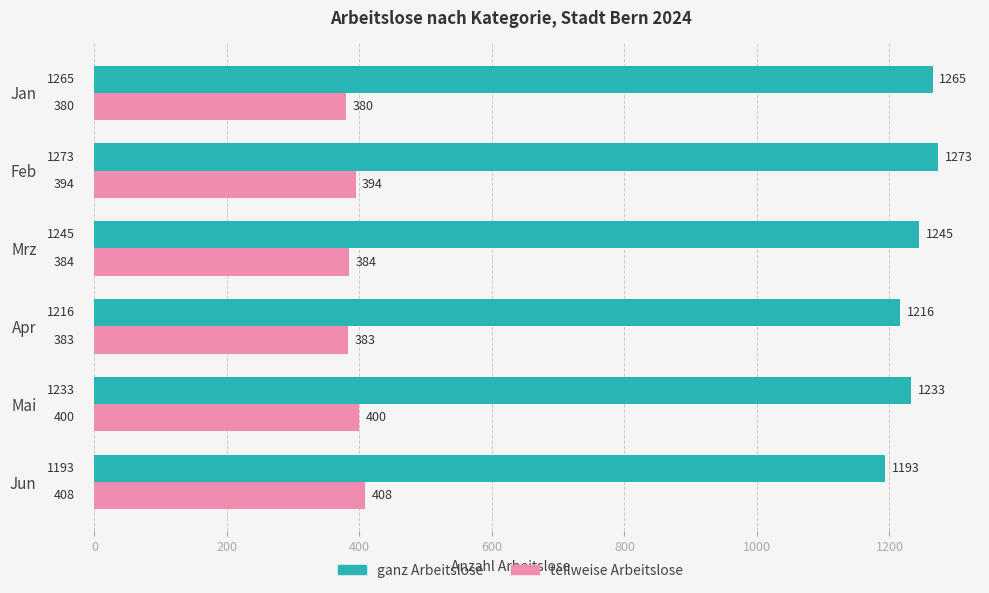

What is the highest value of the ganz Arbeitslose series?

1273